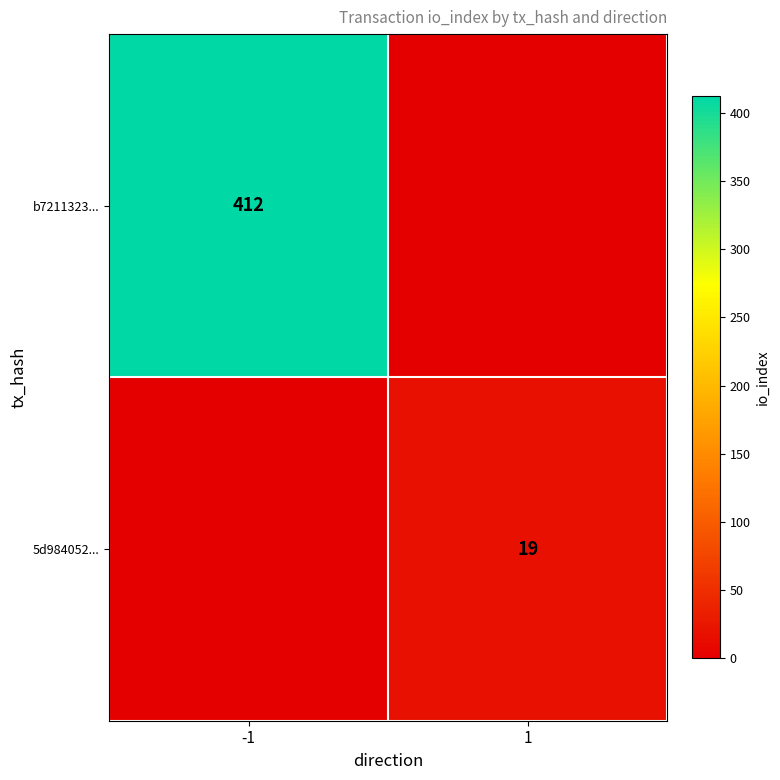

True or false: b7211323... has a value of 707 at -1.

False